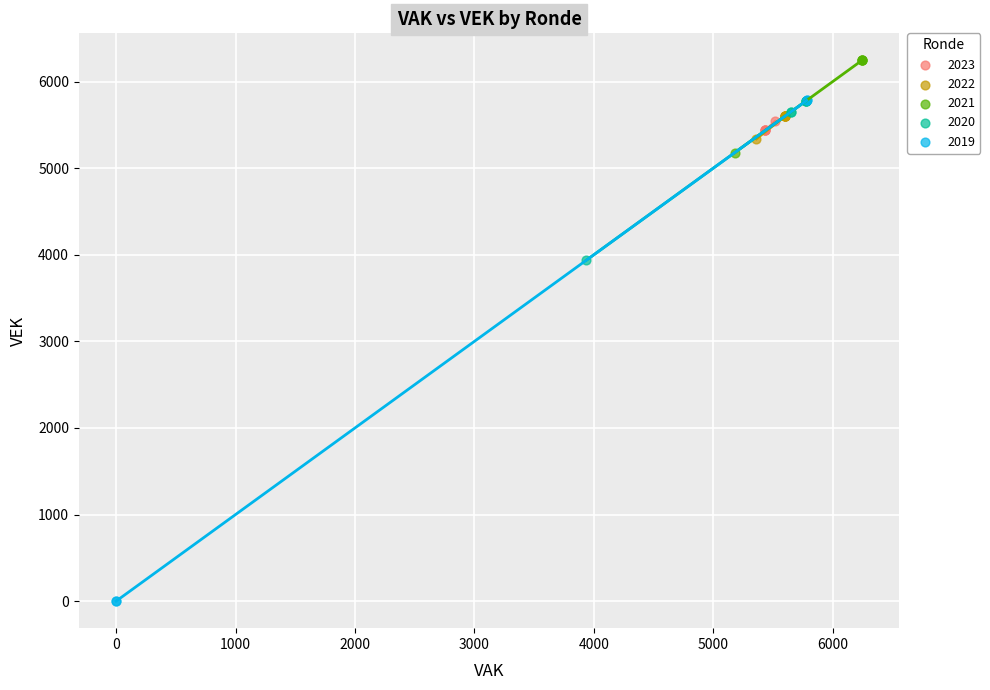

What are all the series names shown in the legend?

2023, 2022, 2021, 2020, 2019